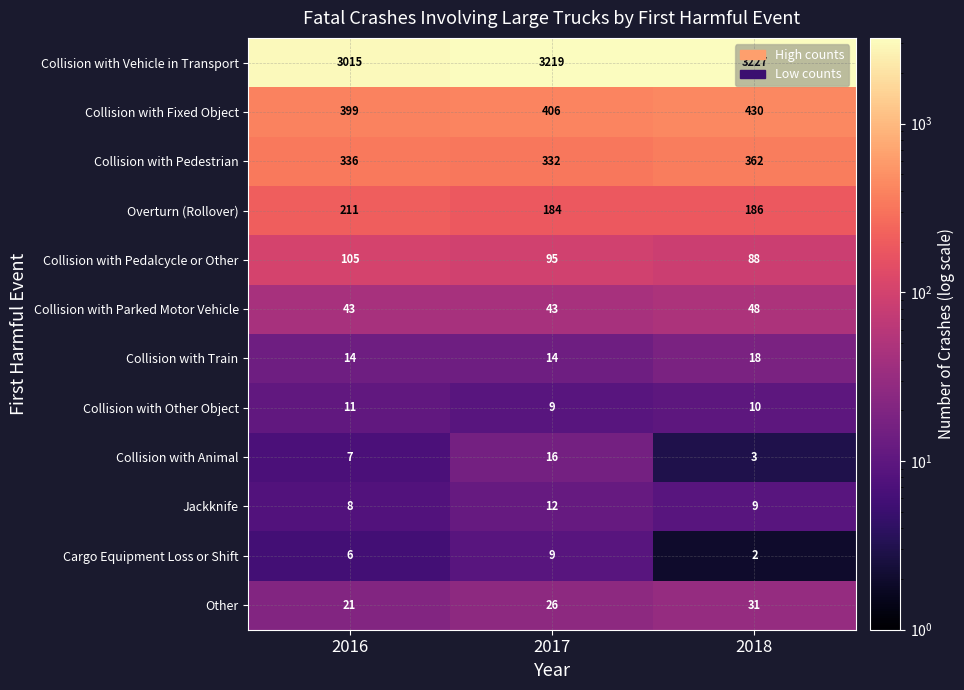

Between 2017 and 2018, which series saw the biggest shift?

Collision with Pedestrian